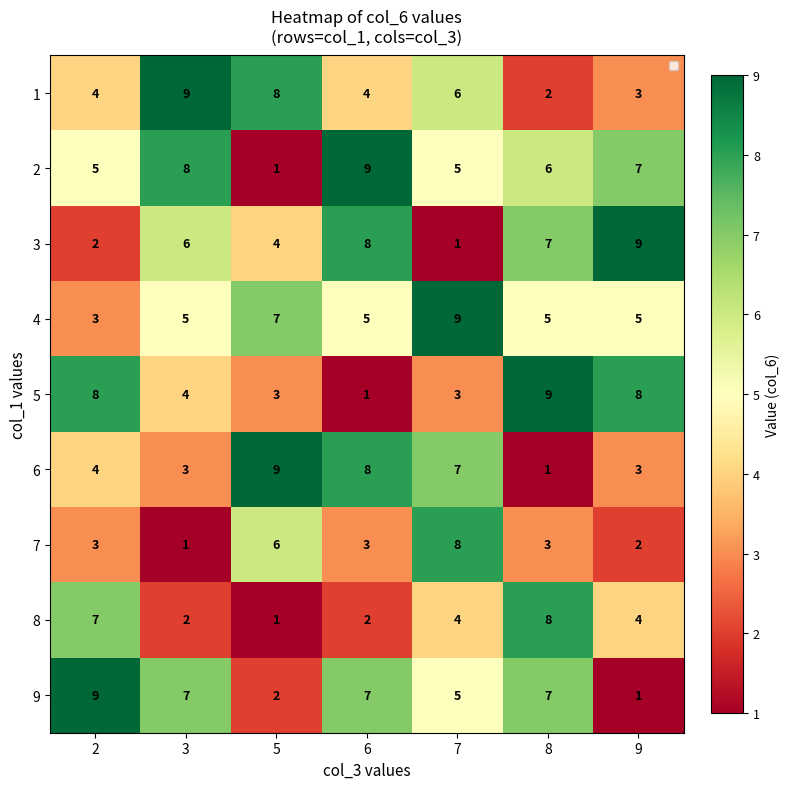

At which label is 9 closest to 5?

7